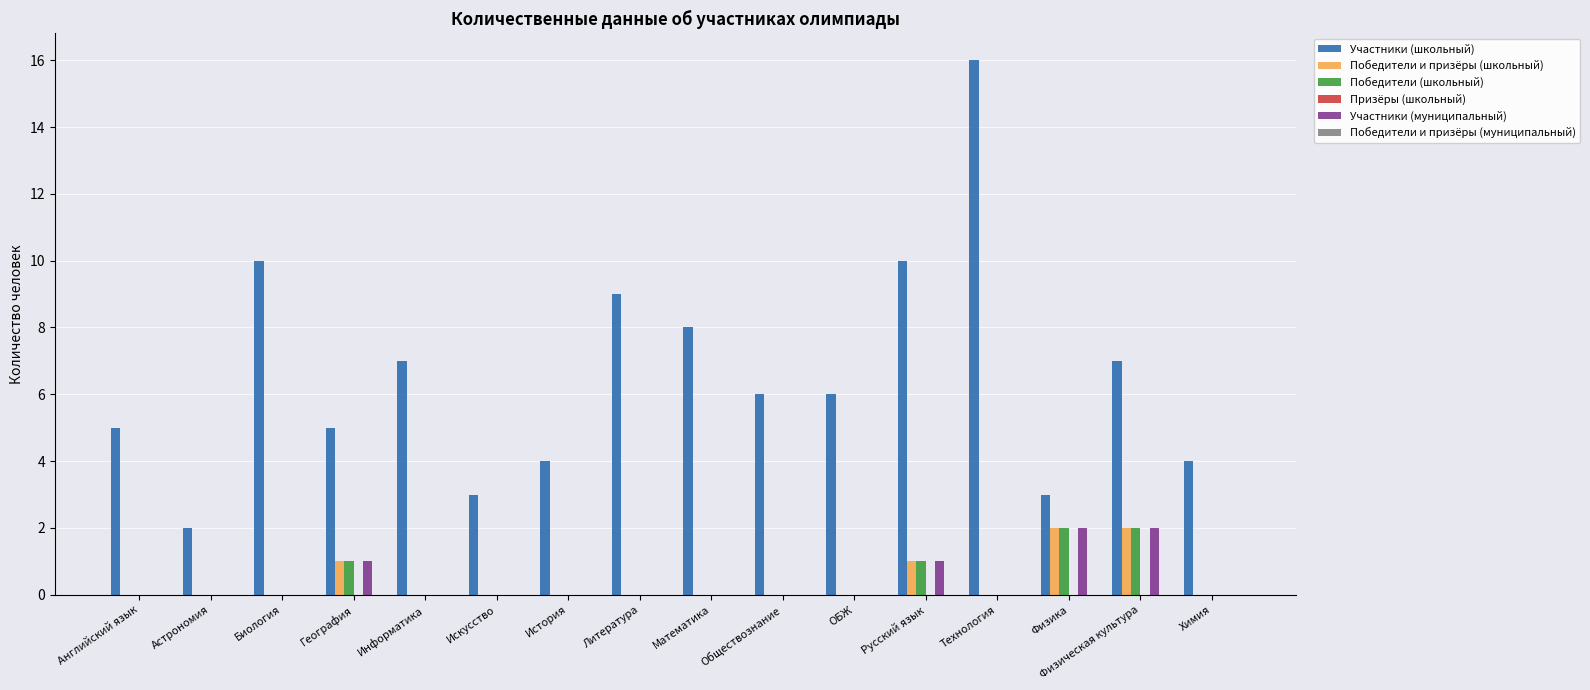

Which series changed the most between История and Литература?

Участники (школьный)